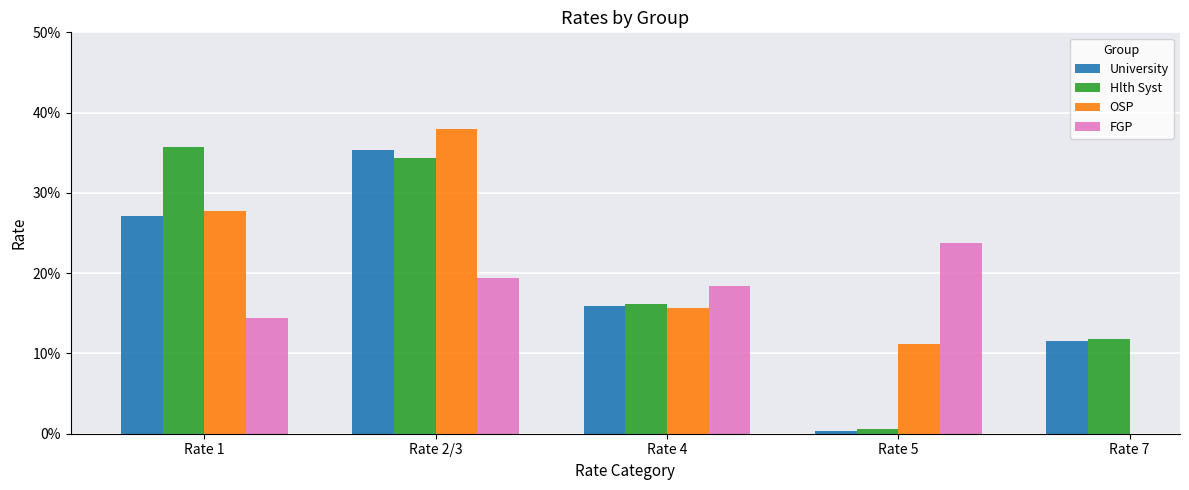

At which label is FGP closest to 0?

Rate 1